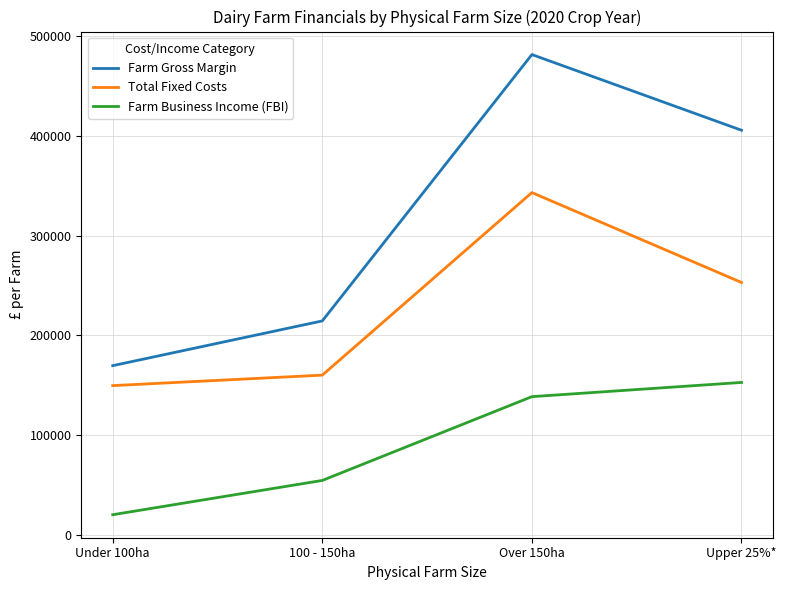

What are all the series names shown in the legend?

Farm Gross Margin, Total Fixed Costs, Farm Business Income (FBI)